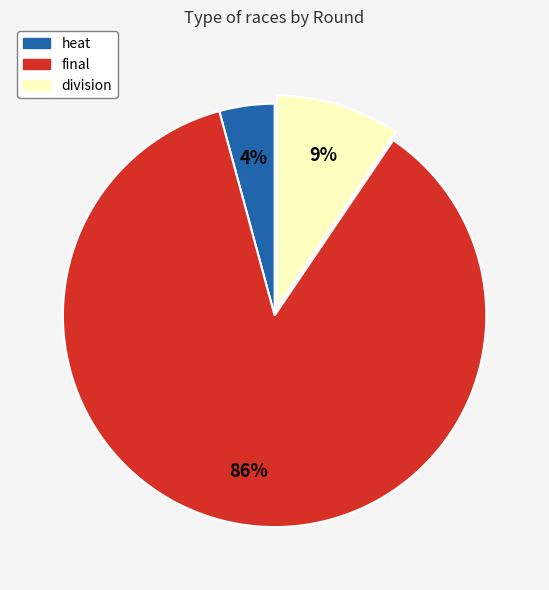

To the nearest percent, what is the average slice percentage?

33%